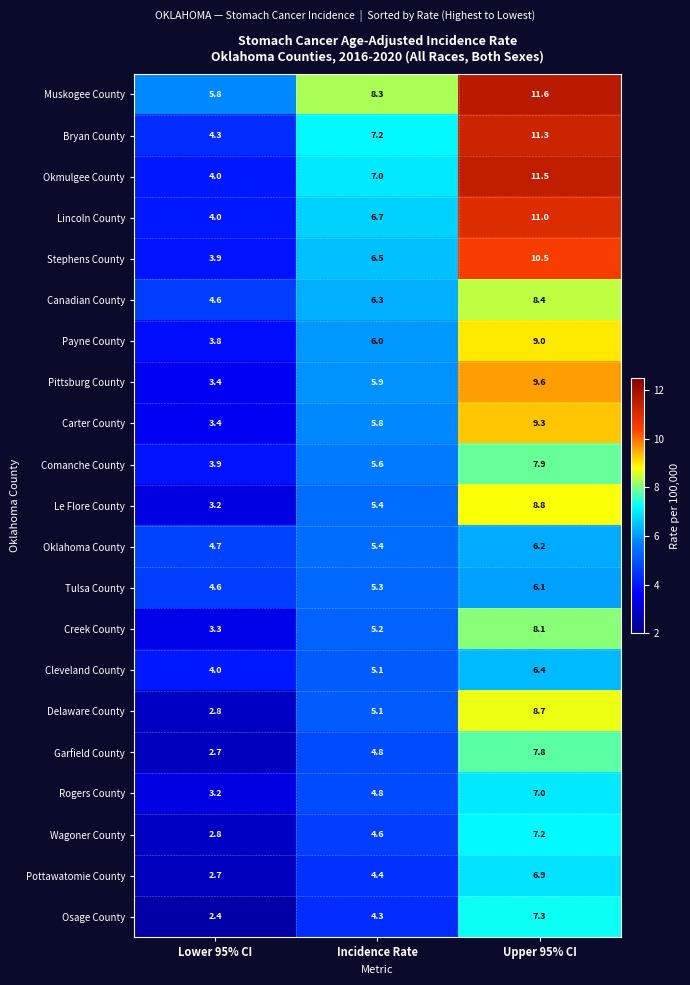

What is the sum of the Bryan County values at Lower 95% CI and Upper 95% CI?

15.6